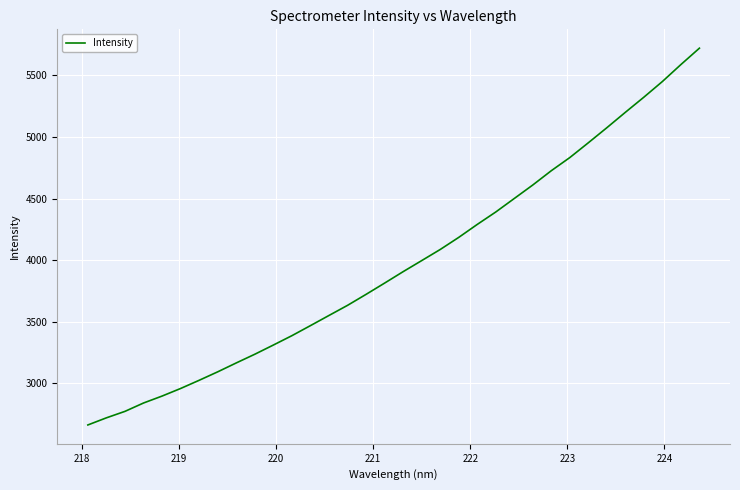

What is the minimum value shown in the chart?

2661.5